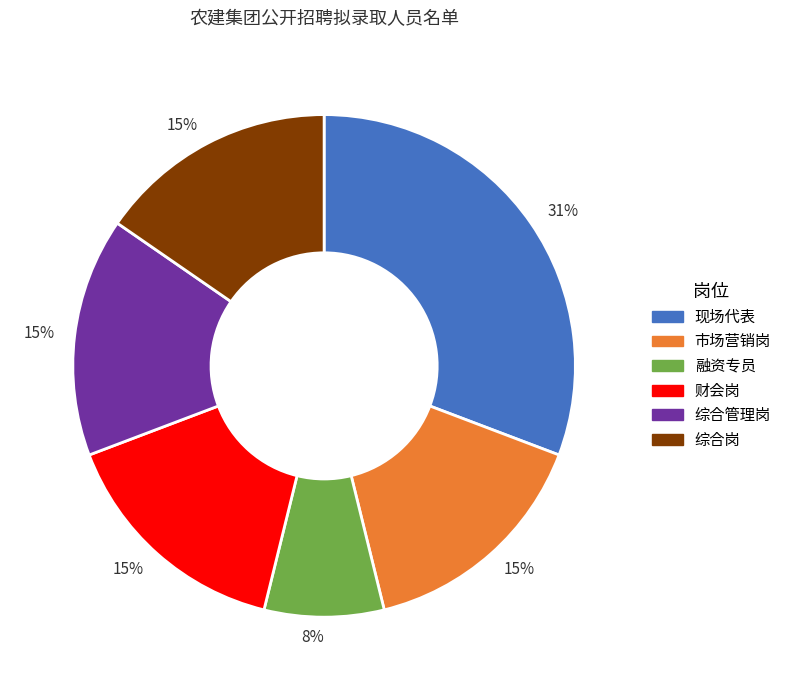

Does any single category account for the majority?

No